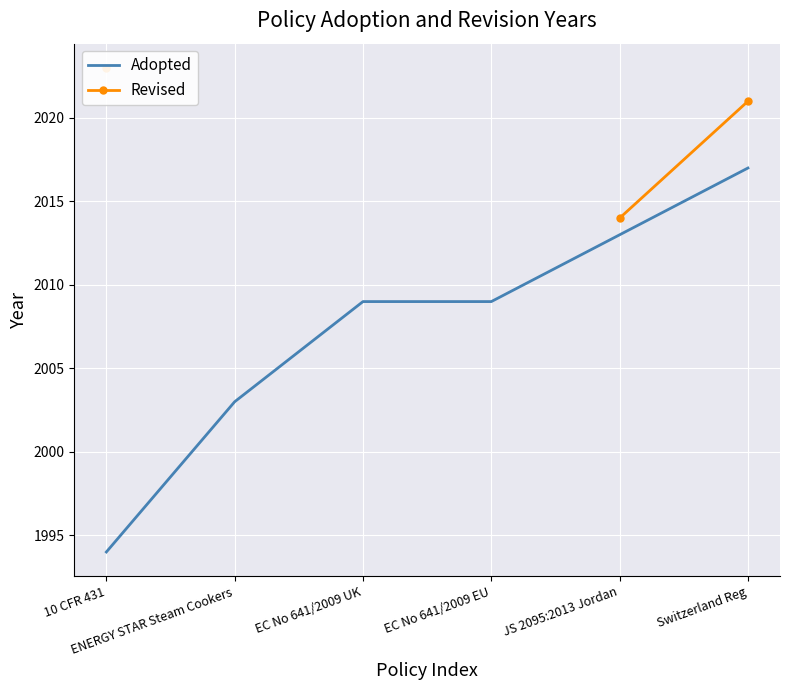

Which category has the highest value in the Adopted series?

Switzerland Reg